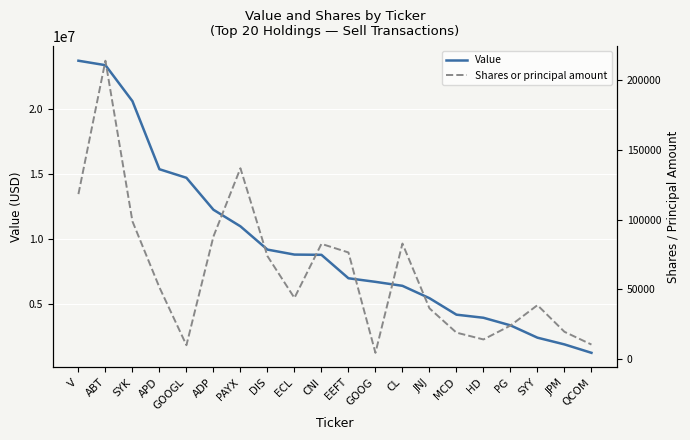

What is the minimum value for Value?

1238000